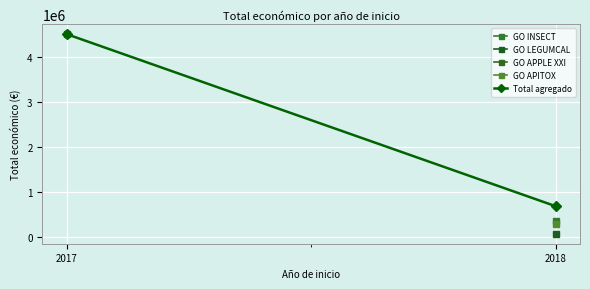

Which label corresponds to the smallest value in the chart?

2018